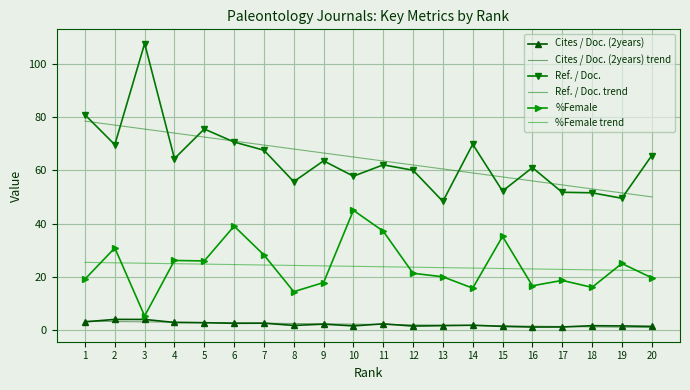

Reading left to right, list all the values displayed in this chart.

Cites / Doc. (2years): 3.1	4.0	4.0	2.8	2.7	2.5	2.6	1.7	2.2	1.5	2.3	1.5	1.6	1.8	1.4	1.1	1.1	1.6	1.5	1.4
Cites / Doc. (2years) trend: 3.3	3.2	3.1	2.9	2.8	2.7	2.6	2.4	2.3	2.2	2.1	1.9	1.8	1.7	1.6	1.4	1.3	1.2	1.1	0.9
Ref. / Doc.: 80.9	69.7	107.7	64.5	75.6	70.7	67.6	55.8	63.6	57.8	62.1	60.1	48.4	69.8	52.2	61.1	51.8	51.6	49.5	65.5
Ref. / Doc. trend: 78.5	77.0	75.5	74.0	72.5	71.0	69.5	68.0	66.5	65.0	63.5	62.0	60.5	59.0	57.5	56.0	54.5	53.0	51.6	50.1
%Female: 19.1	30.9	5.3	26.1	26.0	39.0	28.2	14.4	17.8	45.0	37.1	21.3	20.0	15.7	35.2	16.6	18.6	16.0	25.0	19.6
%Female trend: 25.4	25.3	25.1	24.9	24.8	24.6	24.4	24.3	24.1	23.9	23.8	23.6	23.4	23.3	23.1	22.9	22.8	22.6	22.5	22.3